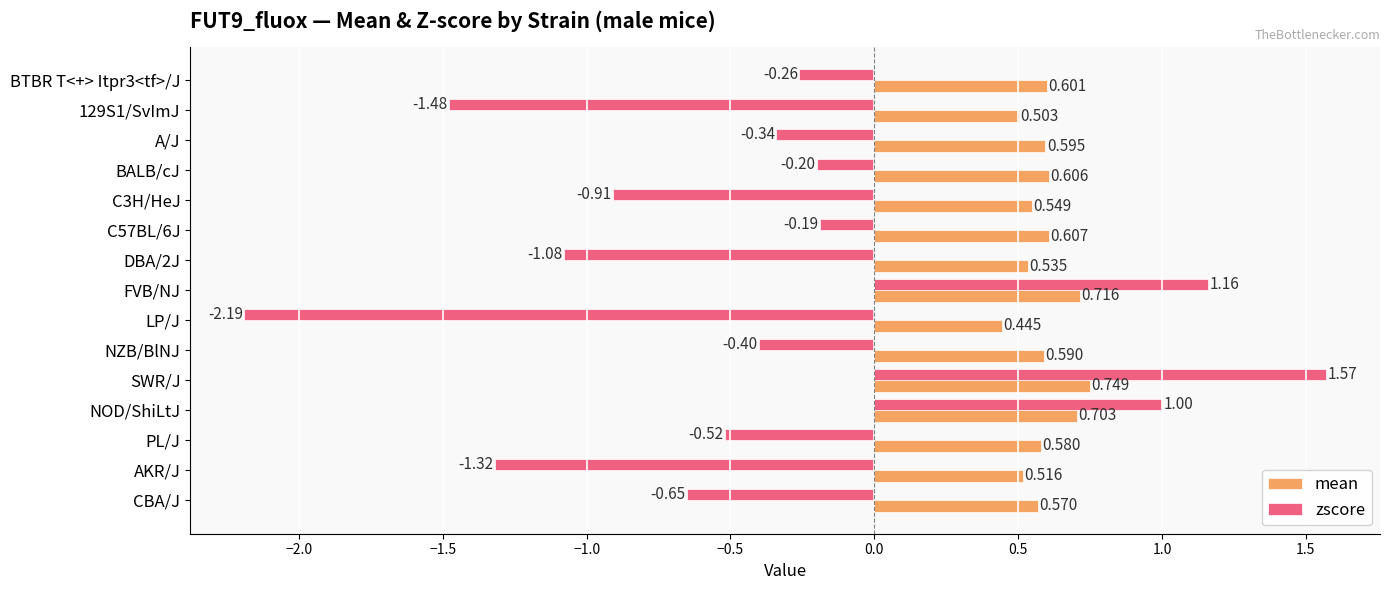

At which label does zscore reach its minimum?

LP/J